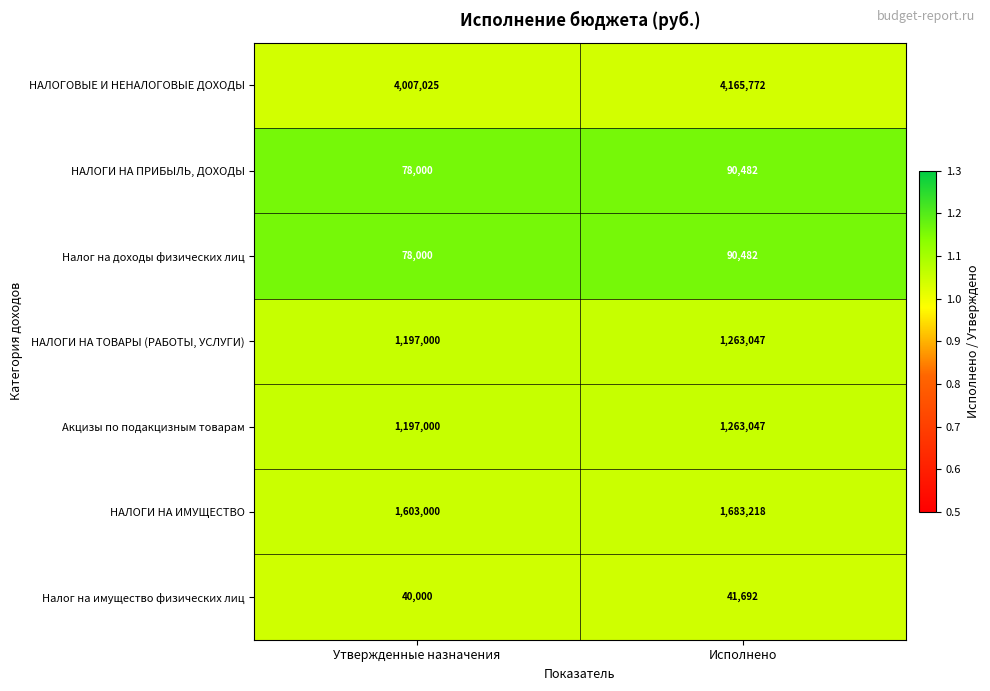

What is the greatest value displayed?

4165772